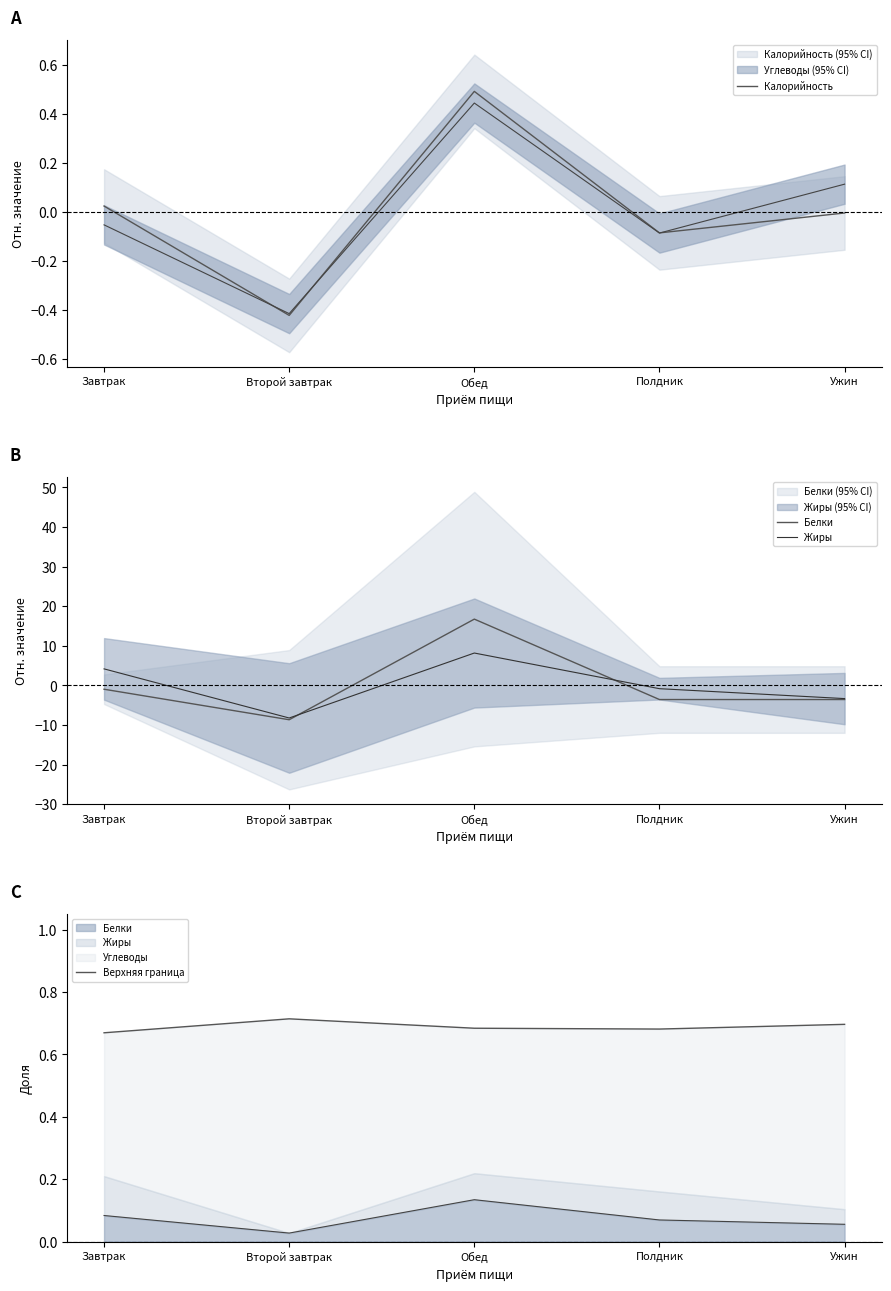

What position from the left is Ужин?

5